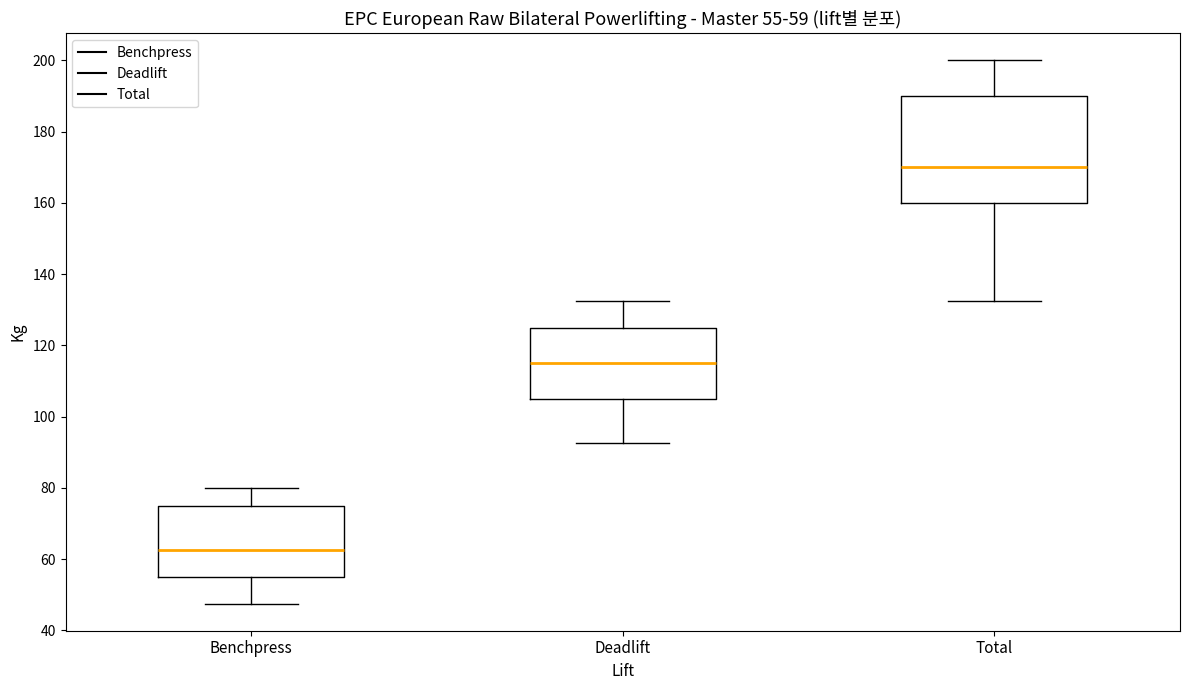

Which box has the lowest median line?

Benchpress